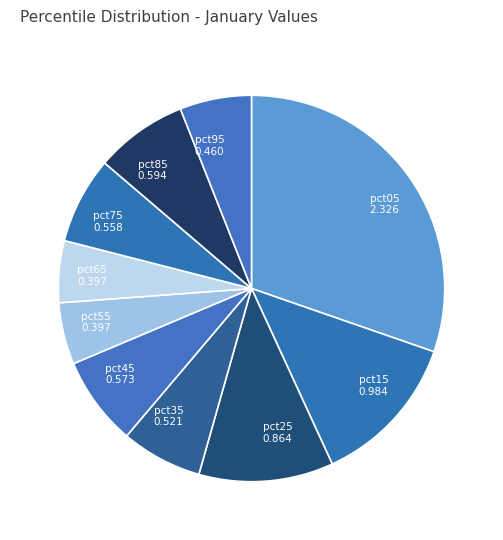

Is it true that pct75 is 22% of the pie?

False